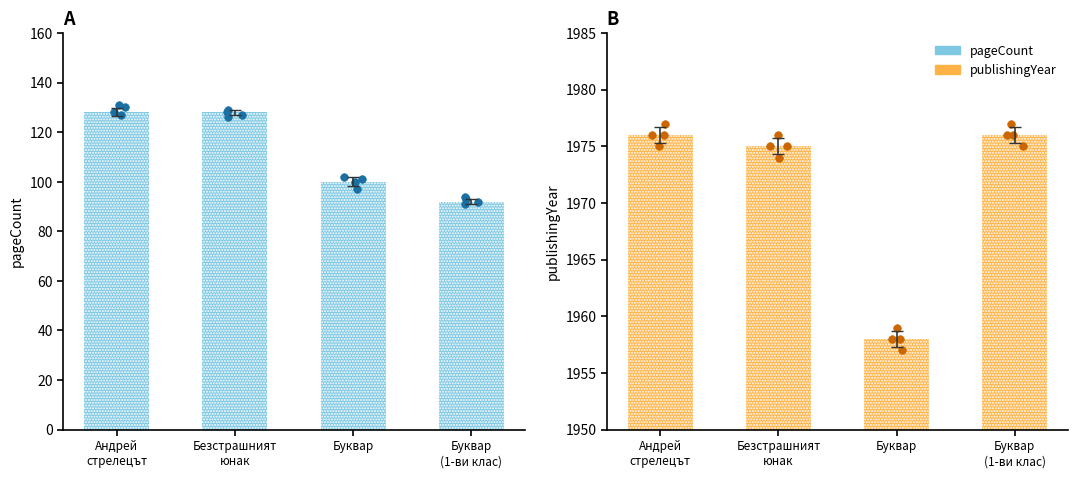

What are all the series names shown in the legend?

pageCount, publishingYear